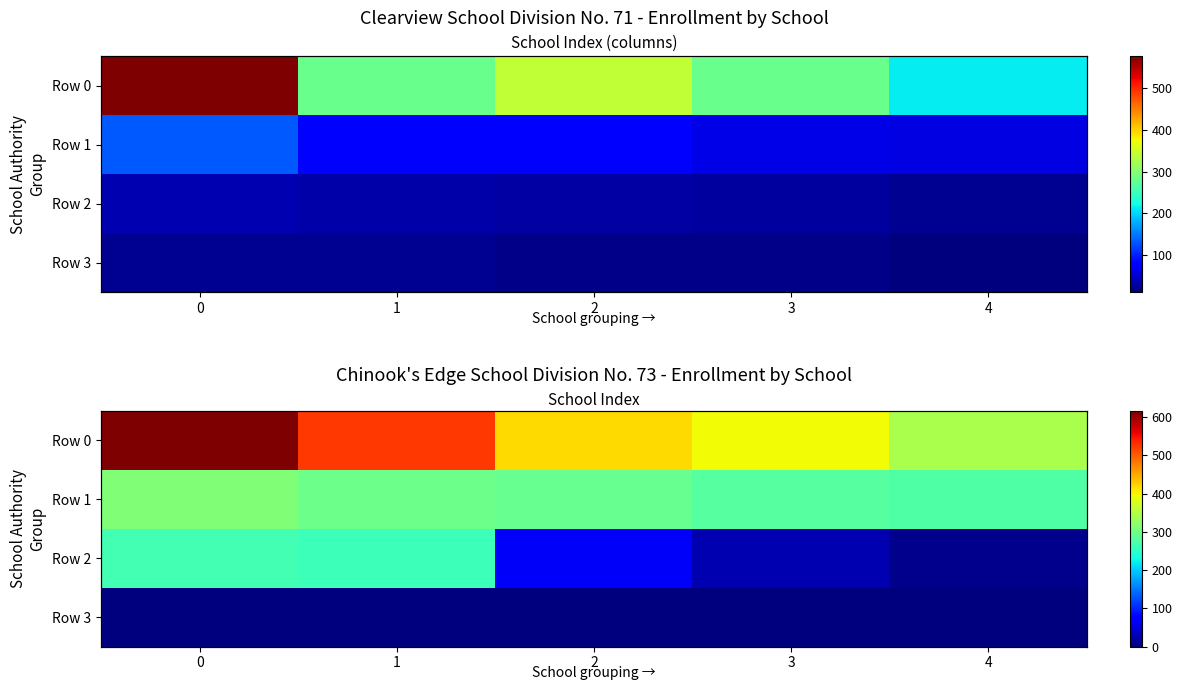

What is the difference between the highest and lowest values at 3?

396